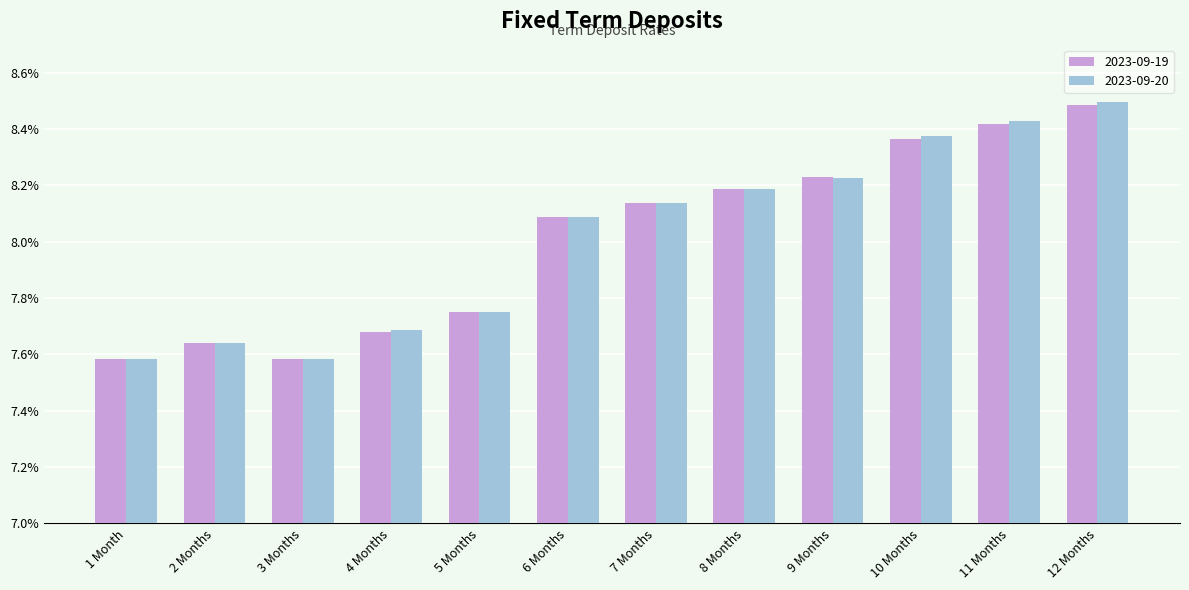

What is the sum of all 2023-09-20 values?

96.2